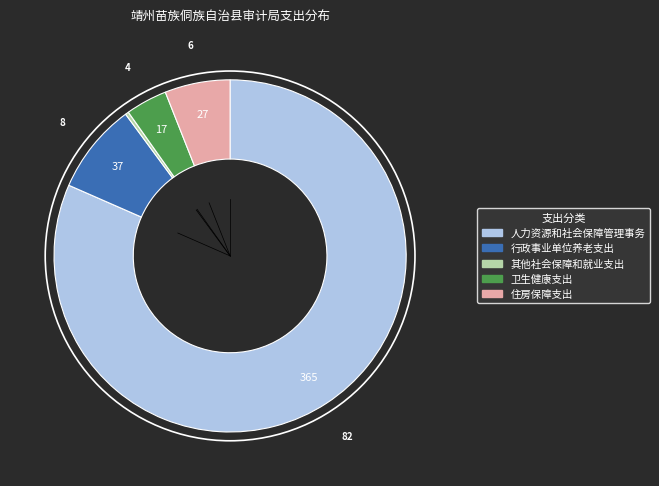

Do 其他社会保障和就业支出 and 住房保障支出 together represent more than half of the pie?

No